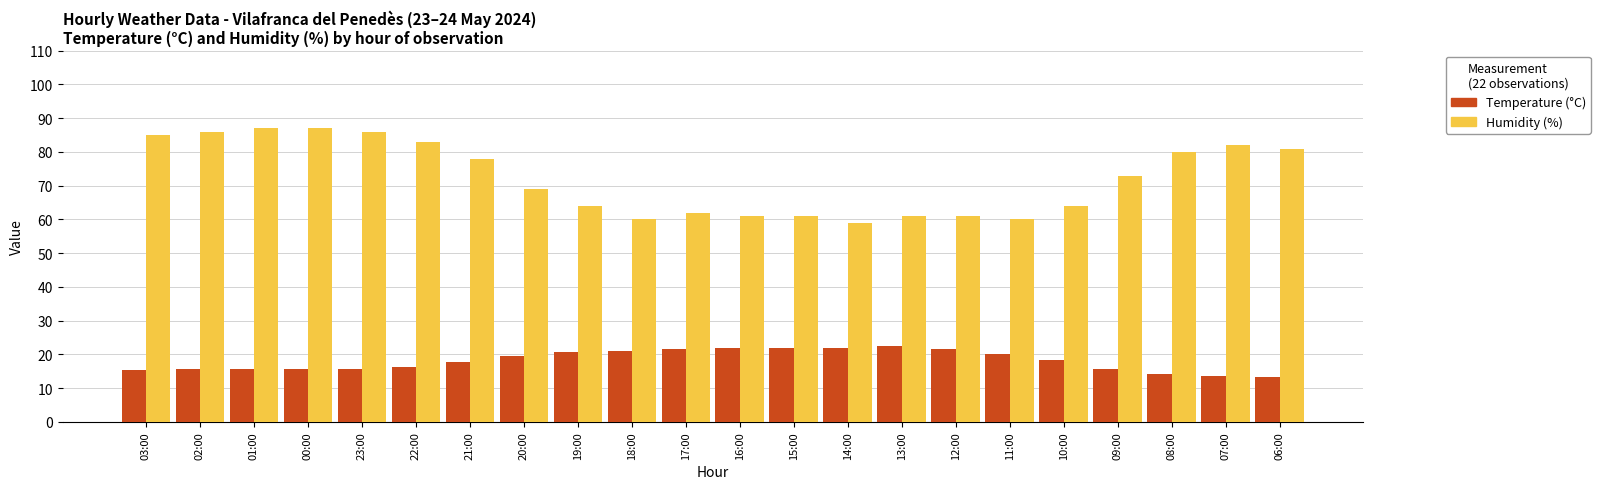

What is the value of the Temperature (°C) bar at the 5th from the left?

15.8